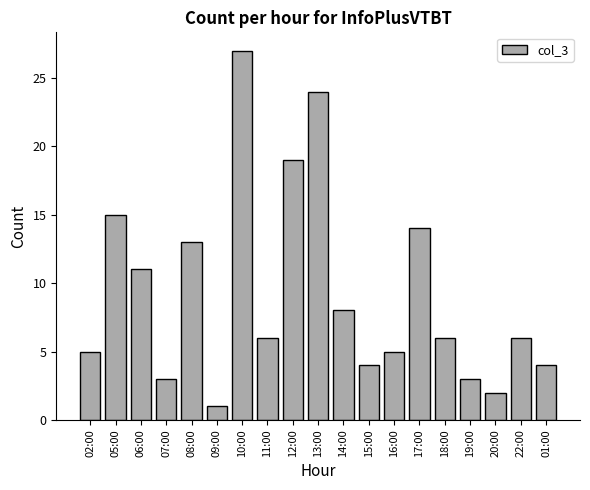

Which label corresponds to the largest value in the chart?

10:00